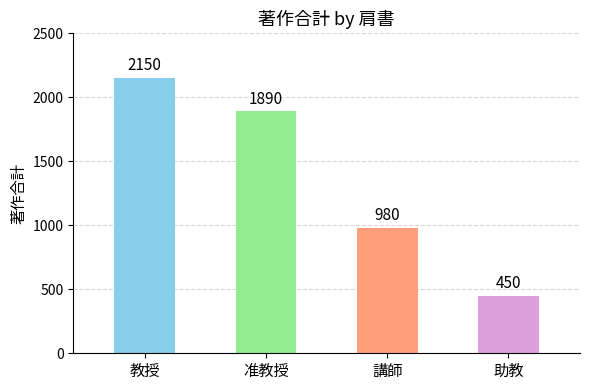

Reading left to right, list all the values displayed in this chart.

教授=2150	准教授=1890	講師=980	助教=450